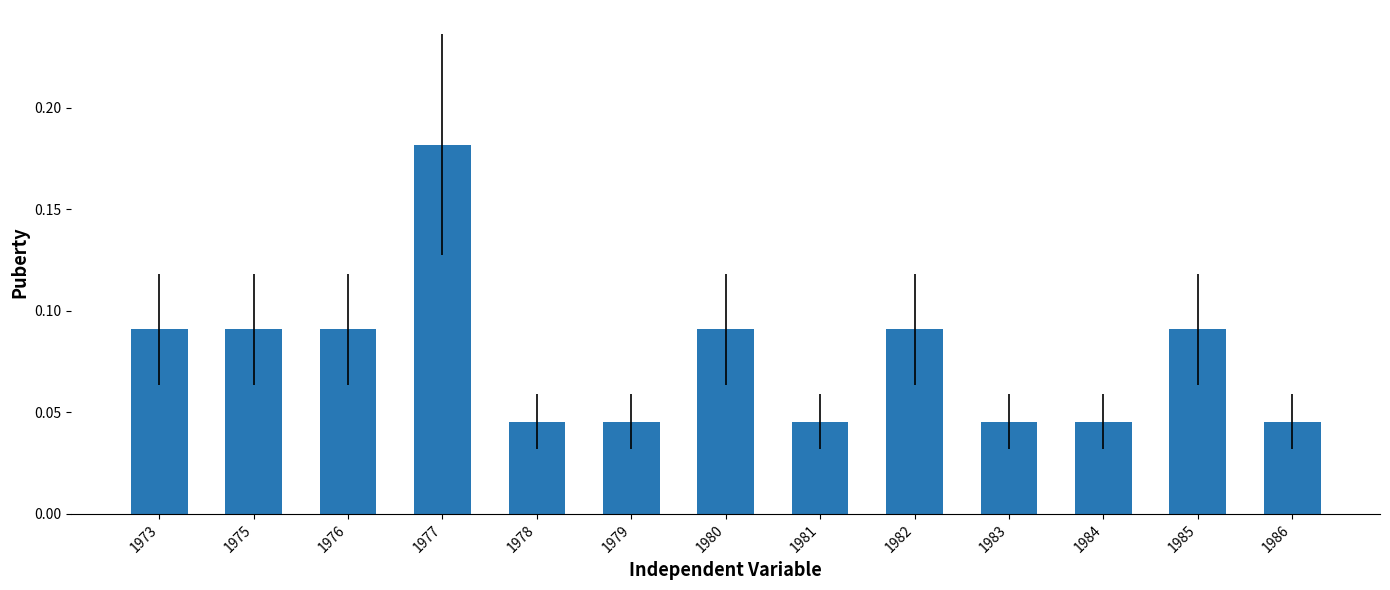

Count the values in the range 0 to 1.

13